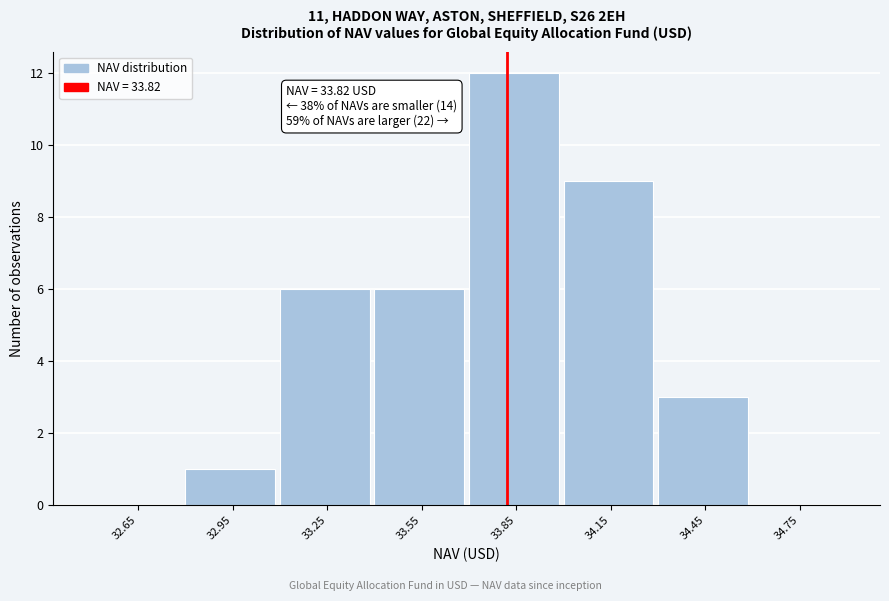

Which range on the x-axis has the tallest bar?

33.7 to 34.0